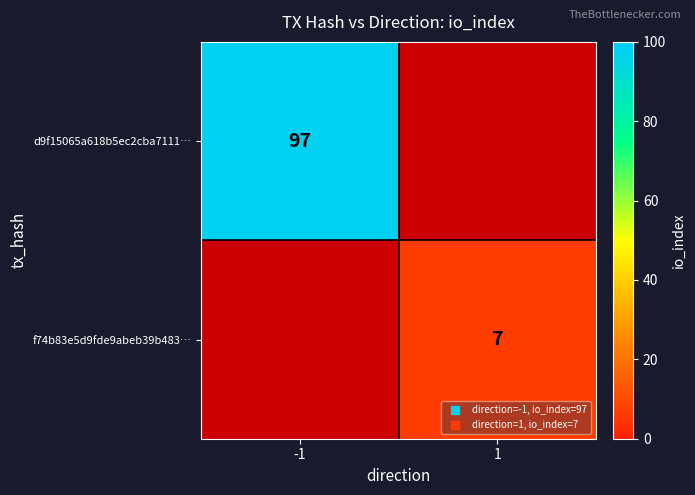

How many data points does each series have?

2